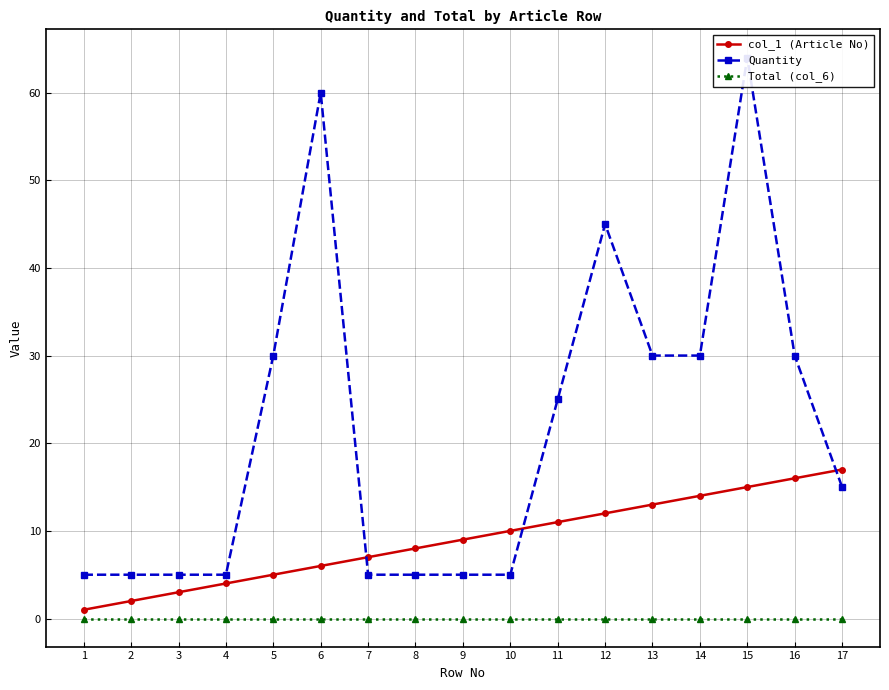

The value of Quantity at 9 is 5. True or false?

True